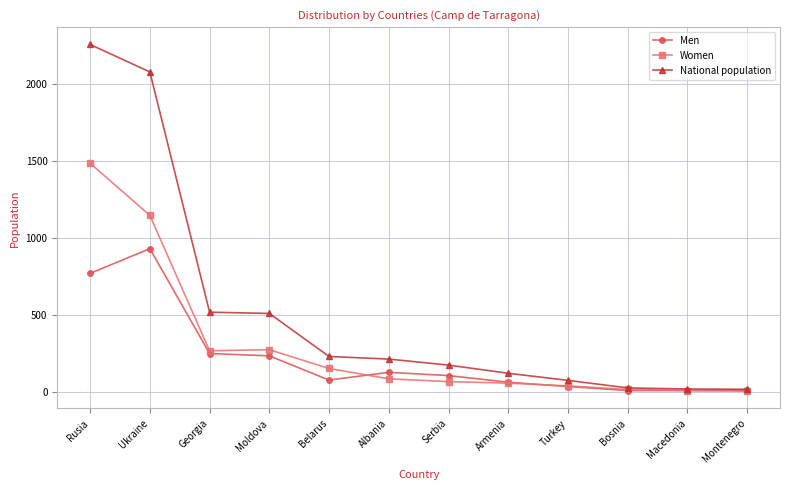

What is the difference between the highest and lowest values at Rusia?

1484